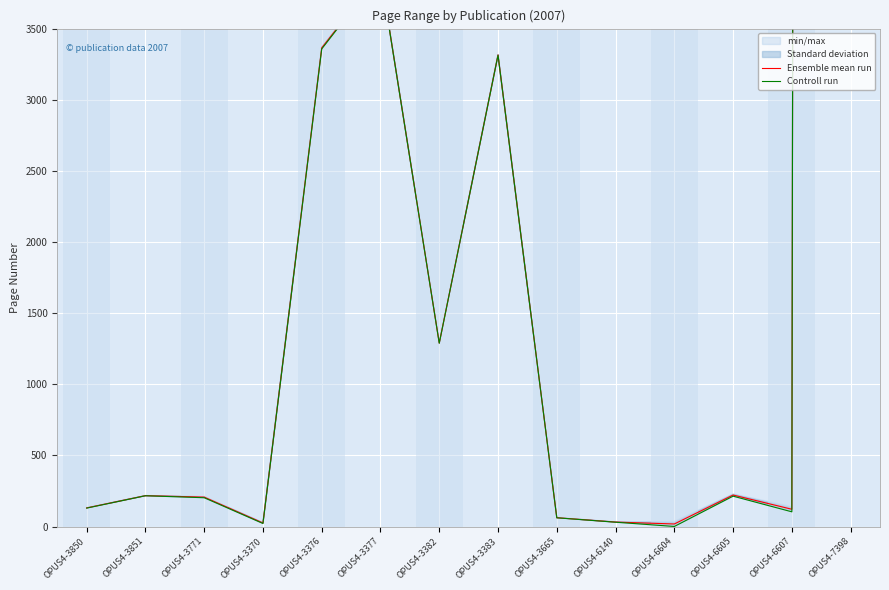

Which series changed the most between OPUS4-3850 and OPUS4-6607?

Controll run